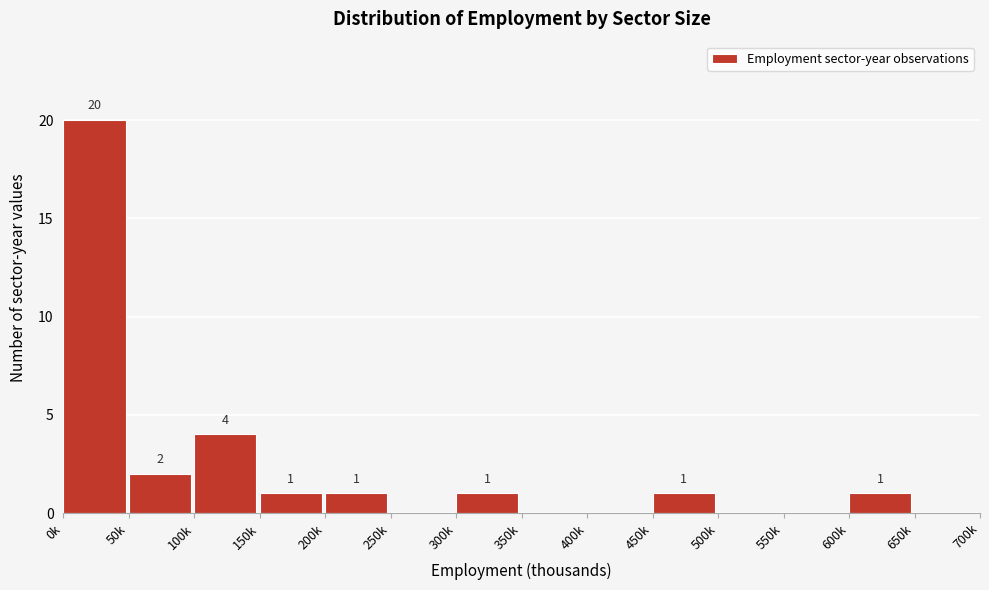

Reading right to left, transcribe all the data shown in this chart.

650k=0	600k=1	550k=0	500k=0	450k=1	400k=0	350k=0	300k=1	250k=0	200k=1	150k=1	100k=4	50k=2	0k=20